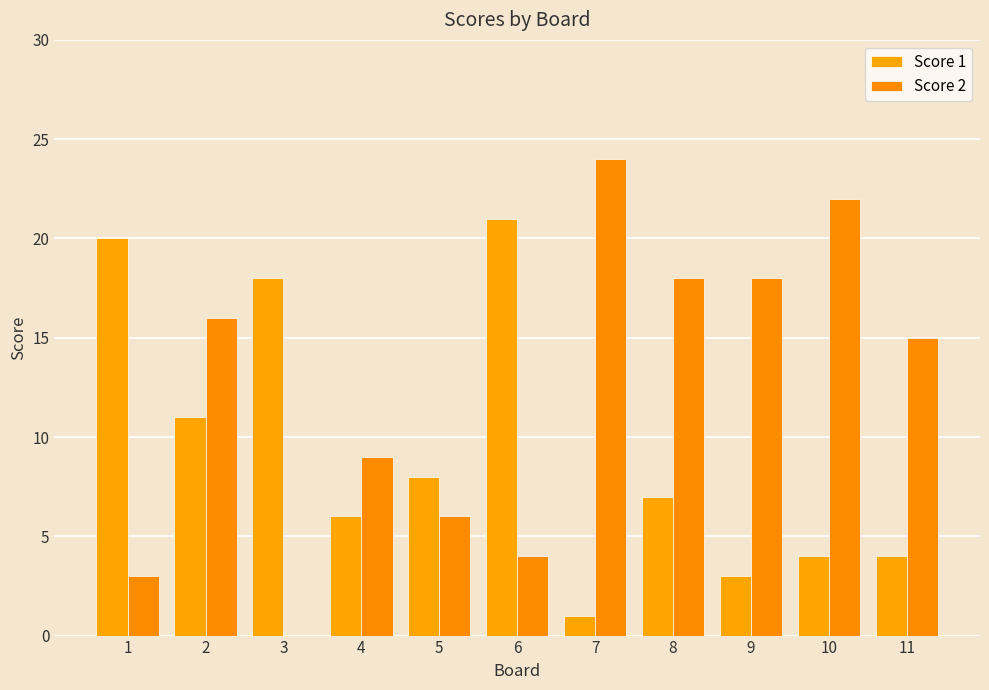

At which category is the sum across all series the highest?

2